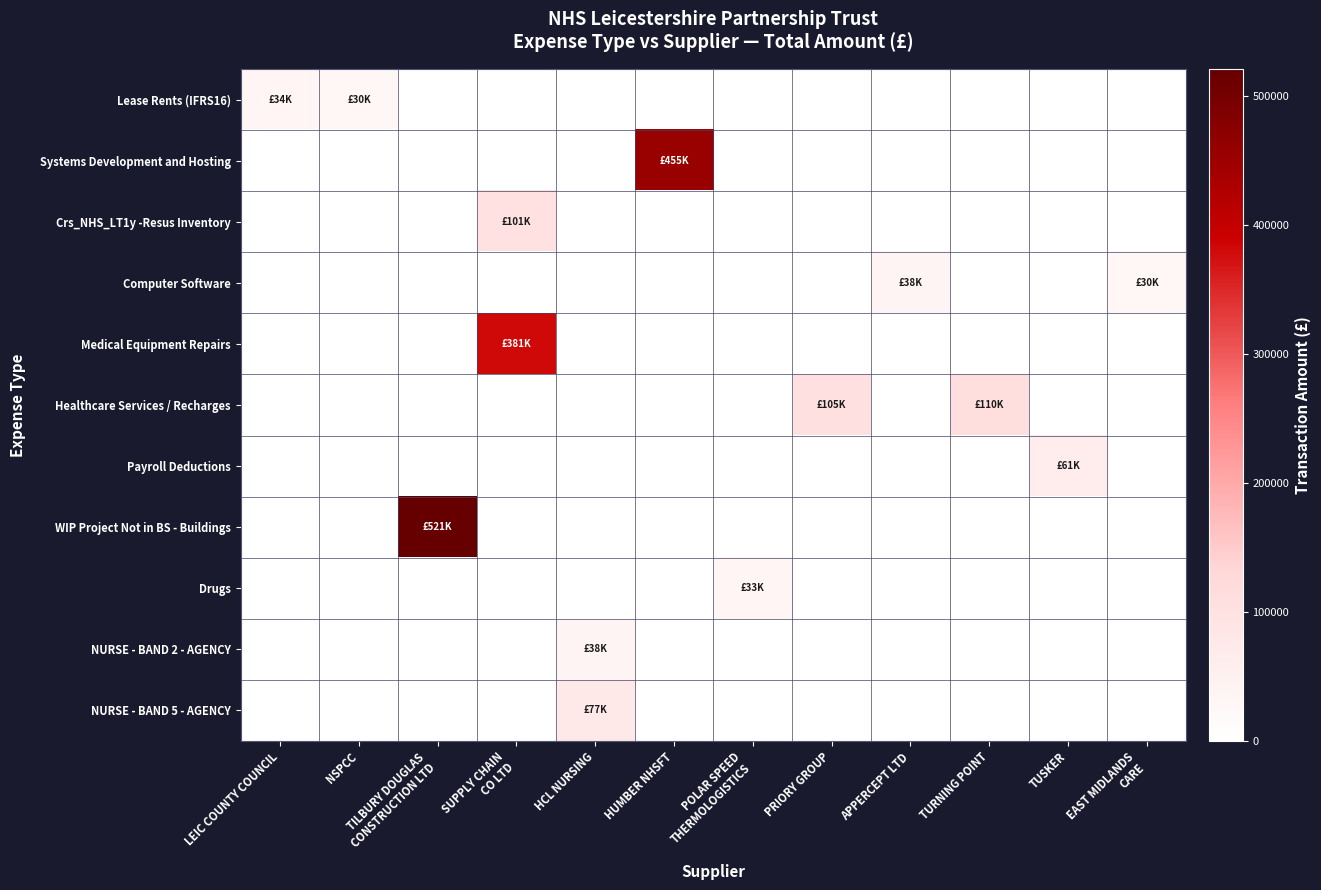

What is the total value across all series at HUMBER NHSFT?

455000.0